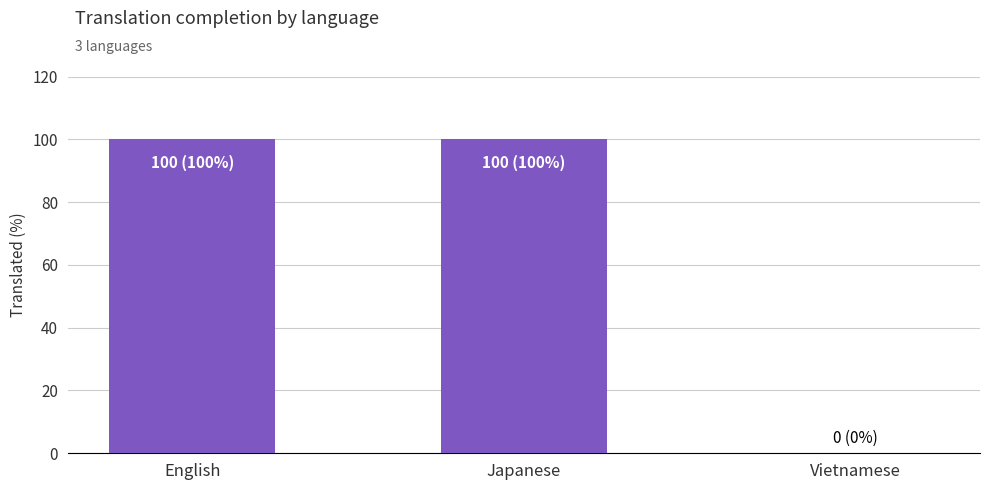

What is the greatest value displayed?

100